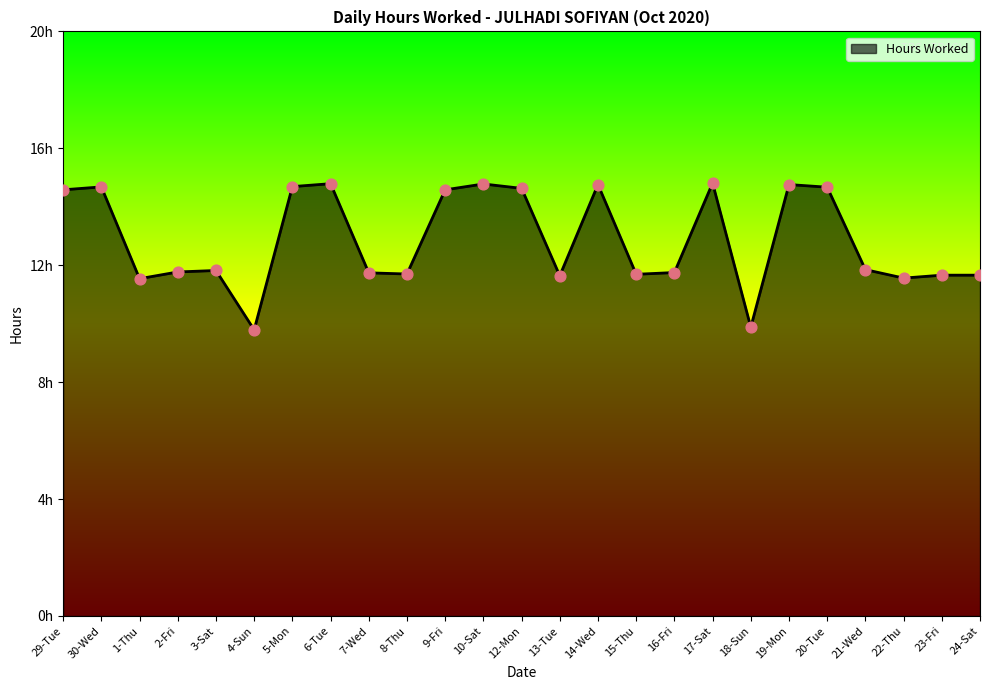

Does the chart have visible grid lines?

No